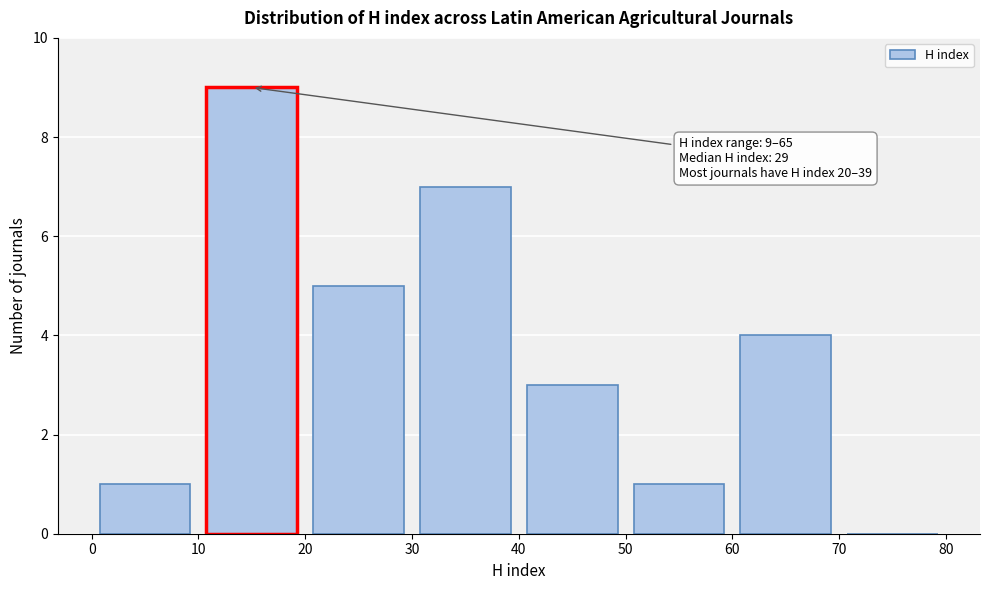

Which range on the x-axis has the tallest bar?

10 to 20